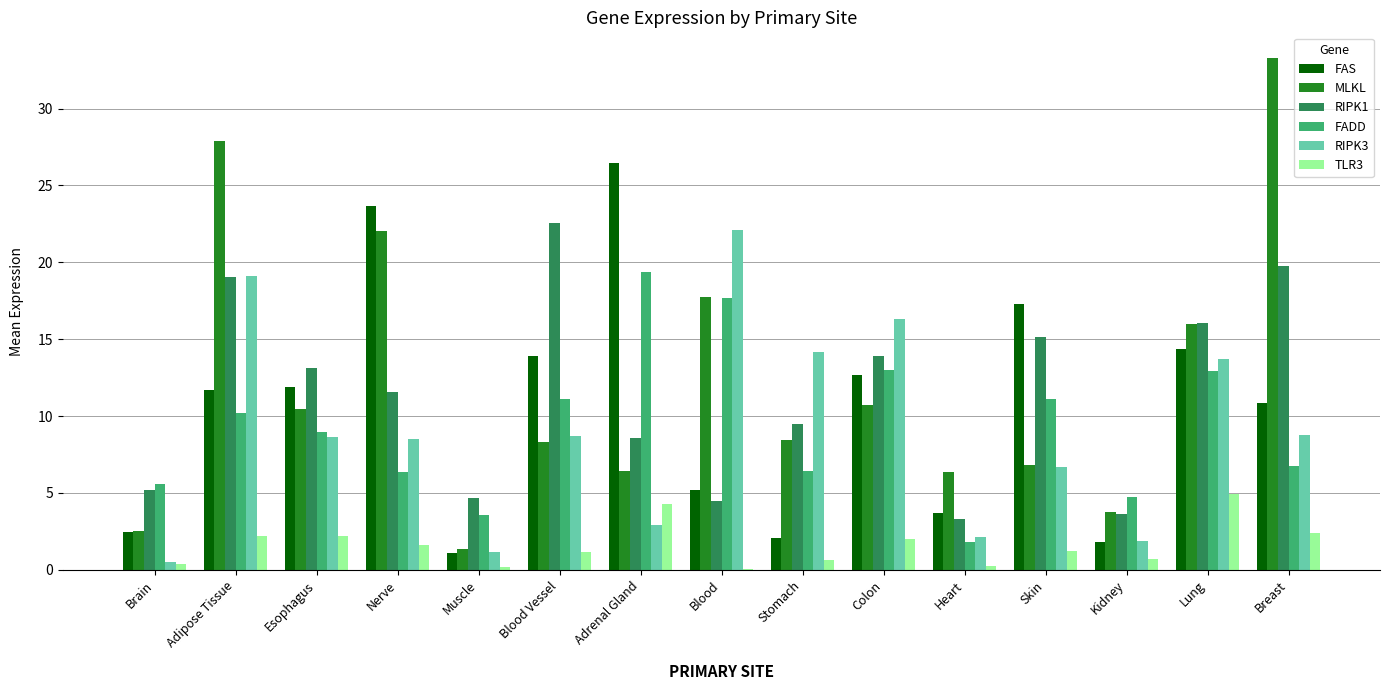

What is the total value across all series at Colon?

68.7